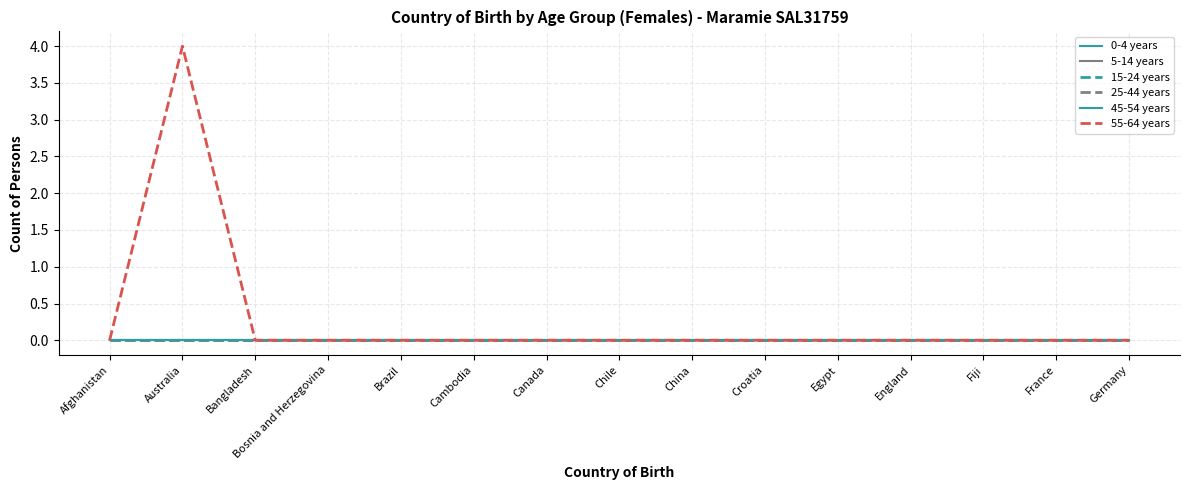

Reading left to right, what are all the values shown in this chart?

0-4 years: Afghanistan=0	Australia=0	Bangladesh=0	Bosnia and Herzegovina=0	Brazil=0	Cambodia=0	Canada=0	Chile=0	China=0	Croatia=0	Egypt=0	England=0	Fiji=0	France=0	Germany=0
5-14 years: Afghanistan=0	Australia=0	Bangladesh=0	Bosnia and Herzegovina=0	Brazil=0	Cambodia=0	Canada=0	Chile=0	China=0	Croatia=0	Egypt=0	England=0	Fiji=0	France=0	Germany=0
15-24 years: Afghanistan=0	Australia=0	Bangladesh=0	Bosnia and Herzegovina=0	Brazil=0	Cambodia=0	Canada=0	Chile=0	China=0	Croatia=0	Egypt=0	England=0	Fiji=0	France=0	Germany=0
25-44 years: Afghanistan=0	Australia=0	Bangladesh=0	Bosnia and Herzegovina=0	Brazil=0	Cambodia=0	Canada=0	Chile=0	China=0	Croatia=0	Egypt=0	England=0	Fiji=0	France=0	Germany=0
45-54 years: Afghanistan=0	Australia=0	Bangladesh=0	Bosnia and Herzegovina=0	Brazil=0	Cambodia=0	Canada=0	Chile=0	China=0	Croatia=0	Egypt=0	England=0	Fiji=0	France=0	Germany=0
55-64 years: Afghanistan=0	Australia=4	Bangladesh=0	Bosnia and Herzegovina=0	Brazil=0	Cambodia=0	Canada=0	Chile=0	China=0	Croatia=0	Egypt=0	England=0	Fiji=0	France=0	Germany=0